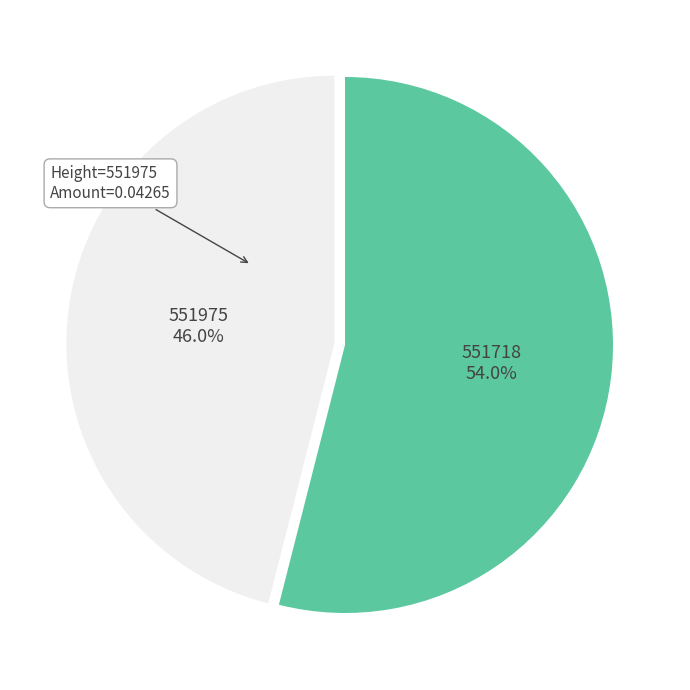

Count the number of slices in the pie.

2